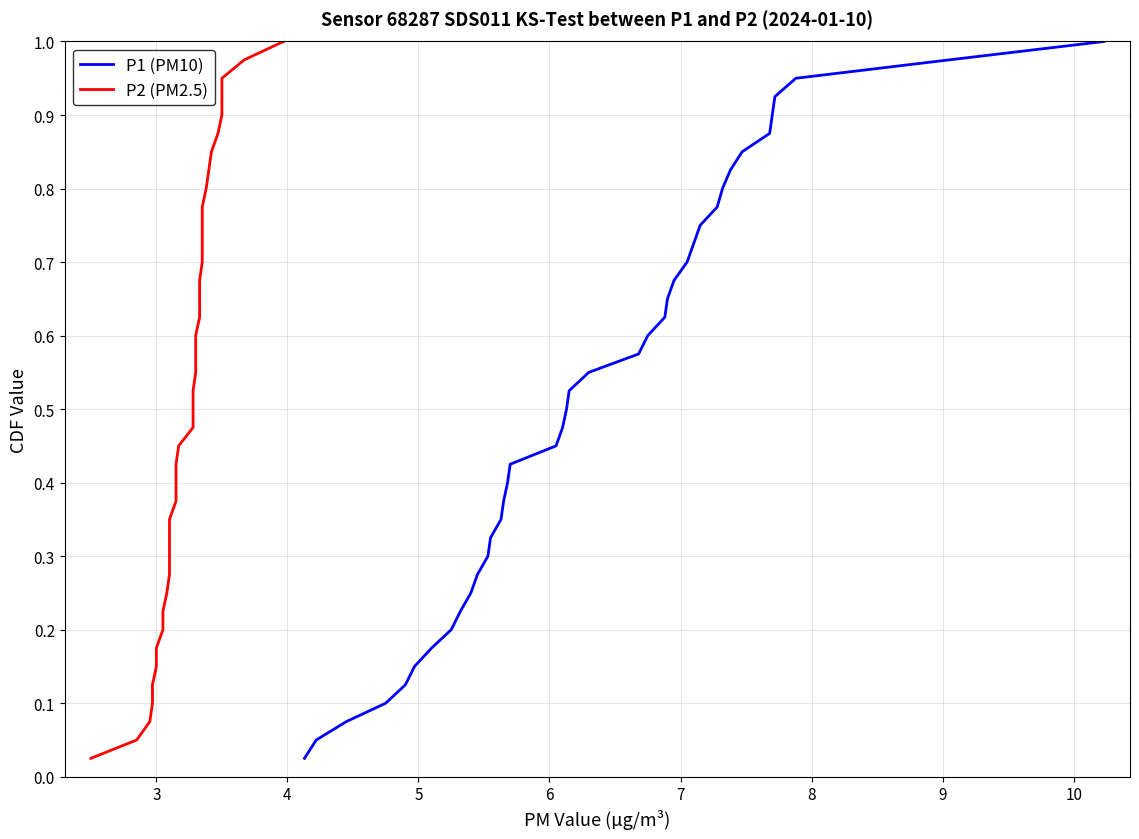

Is it true that P1 (PM10) equals 0.2 at 13?

False